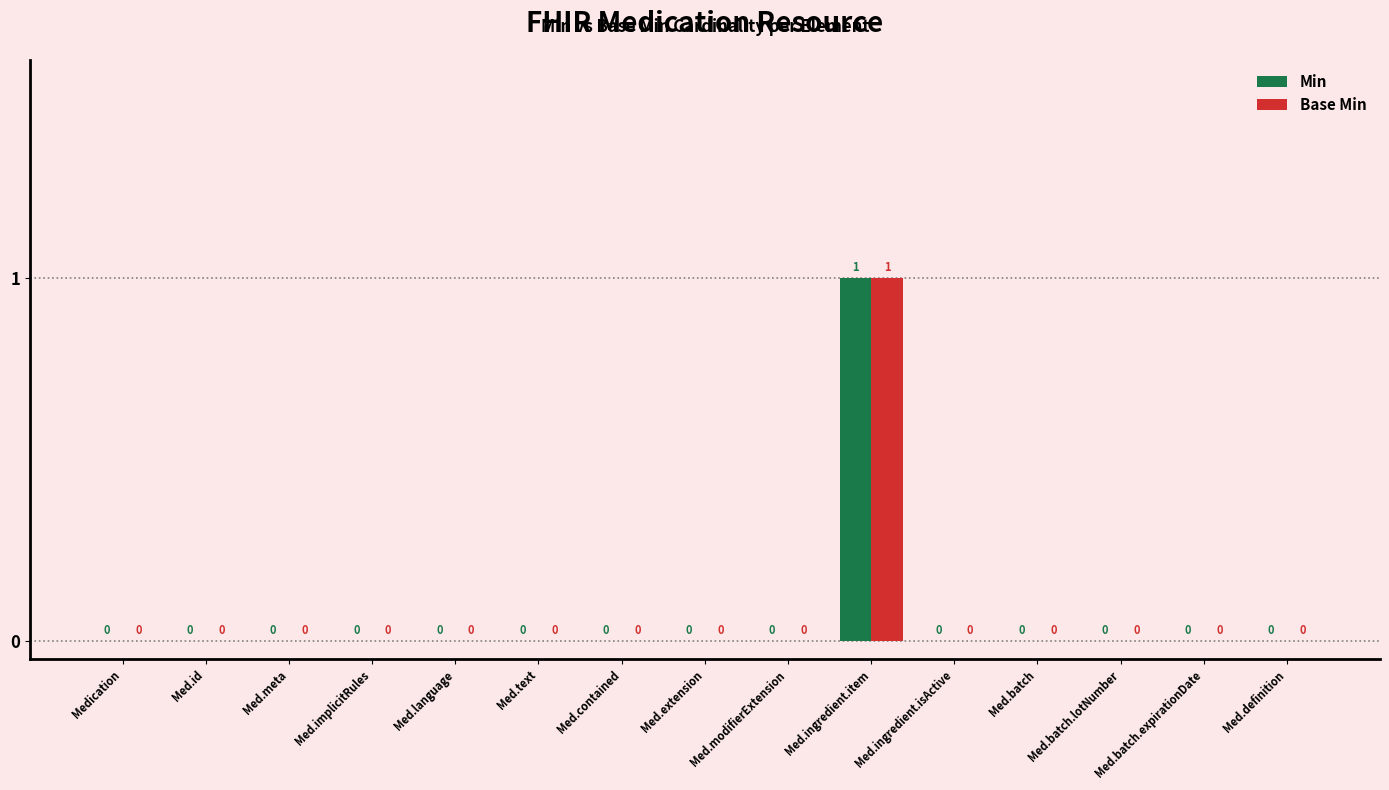

Is it true that Min equals 0 at Med.definition?

True